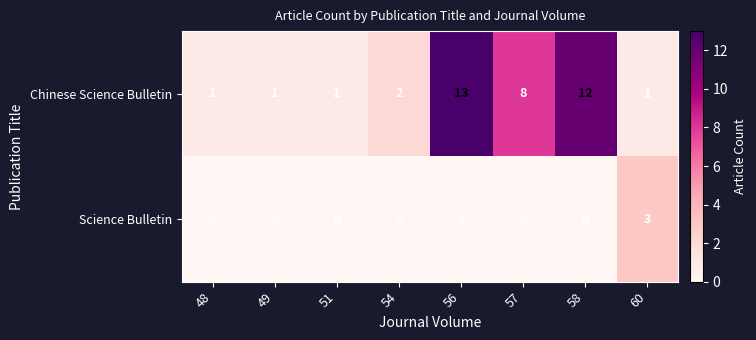

Which series has the widest spread of values?

Chinese Science Bulletin